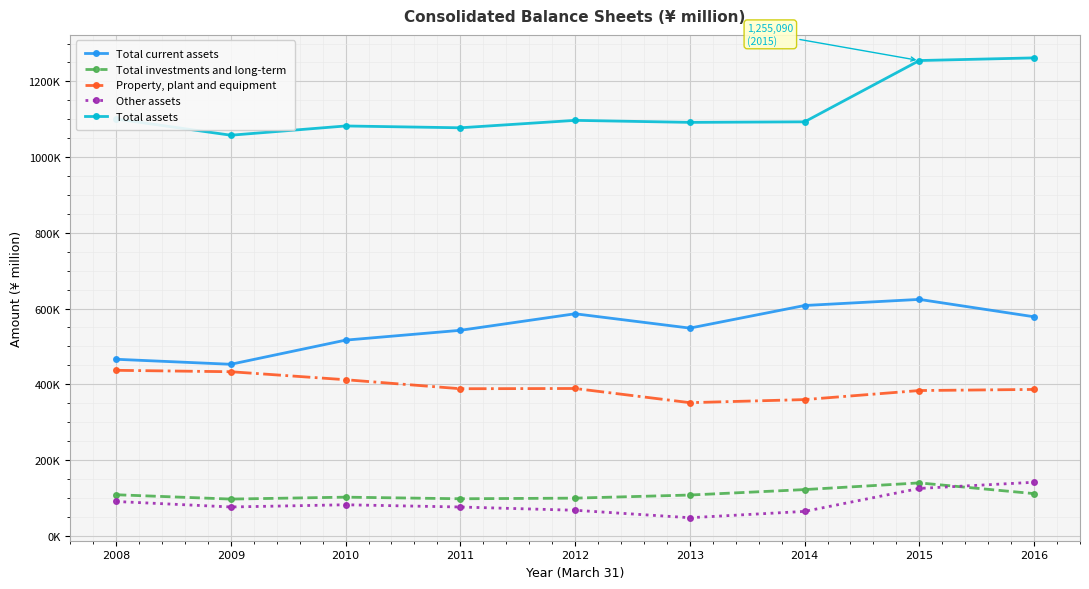

Rank the series at 2009 from lowest to highest value.

Other assets, Total investments and long-term, Property, plant and equipment, Total current assets, Total assets